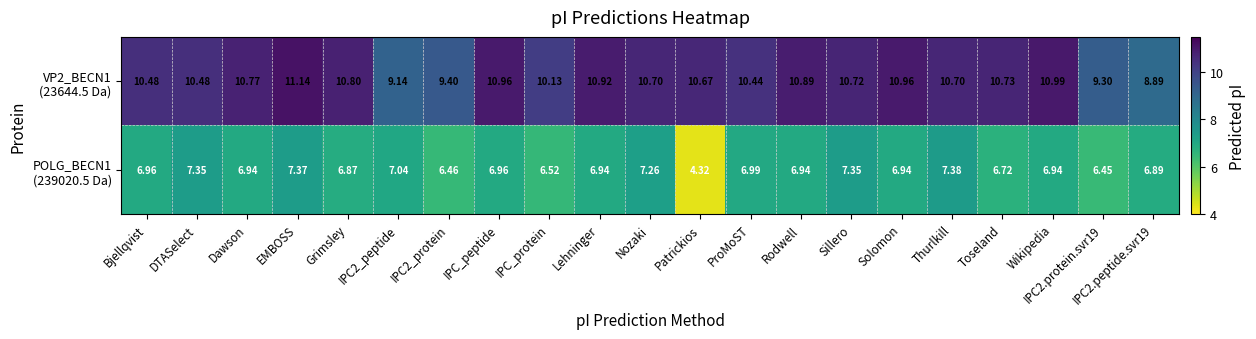

At which category is the sum across all series the highest?

EMBOSS